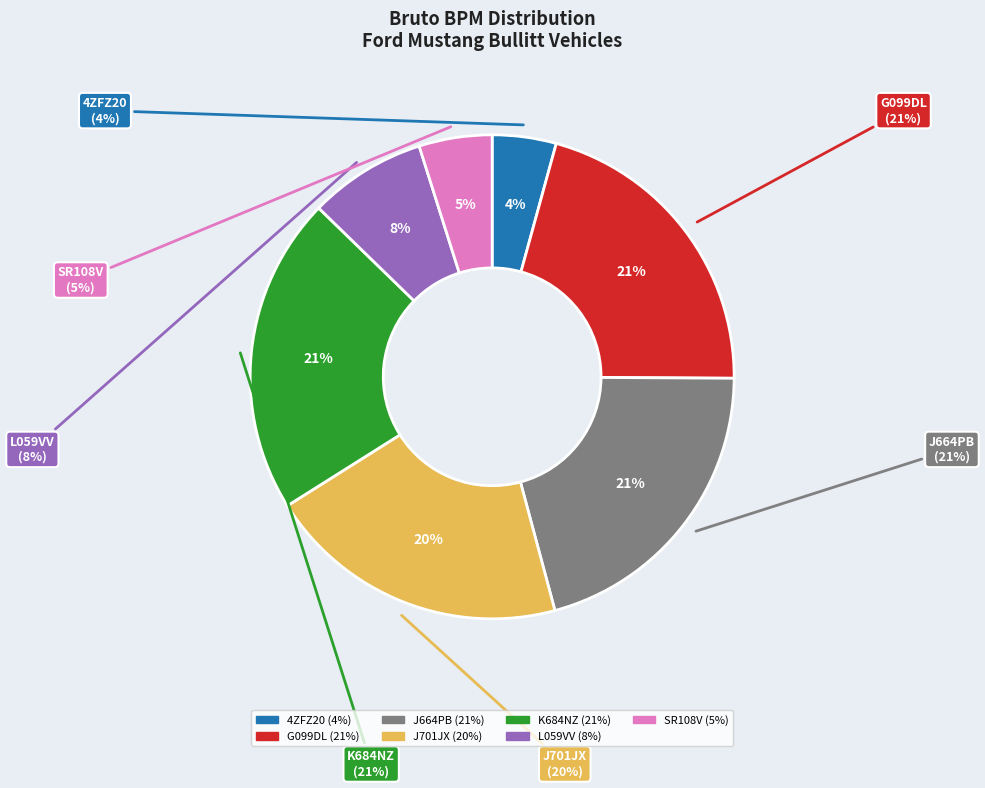

Is there a majority slice in this chart?

No